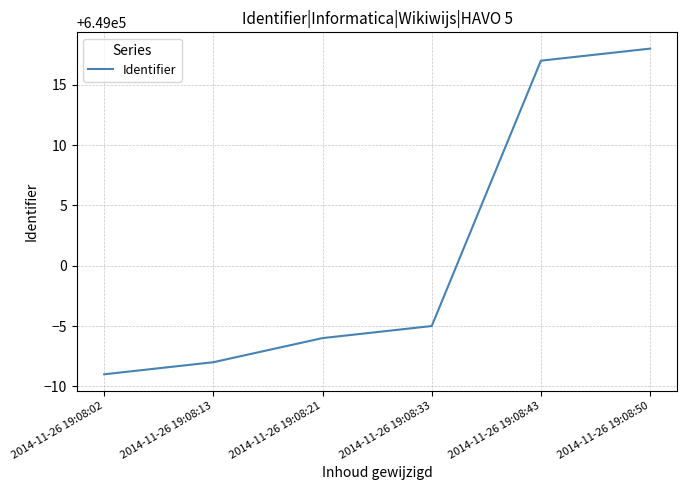

Which category has the highest value across all series?

2014-11-26 19:08:50